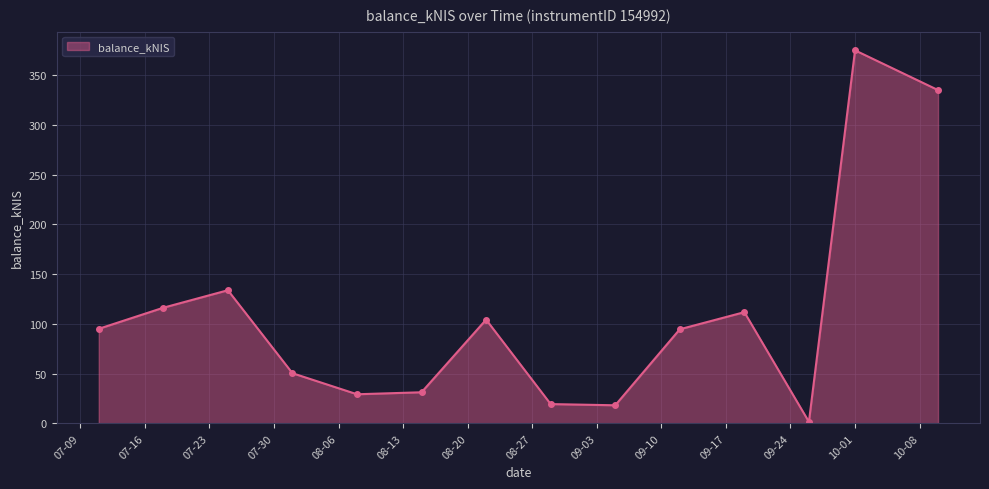

What is the average value?

108.2